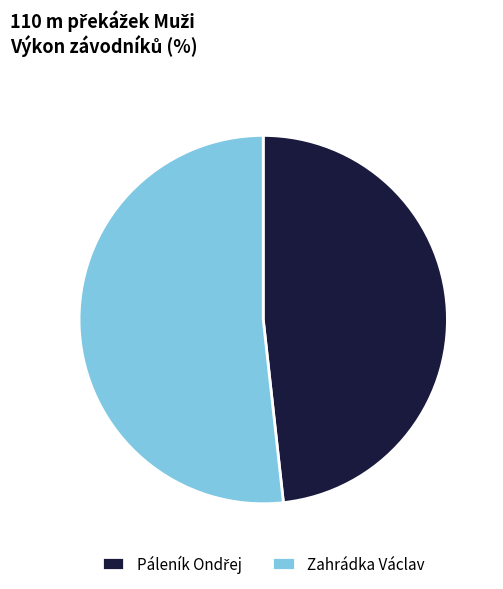

Which category has the biggest portion of the pie?

Zahrádka Václav